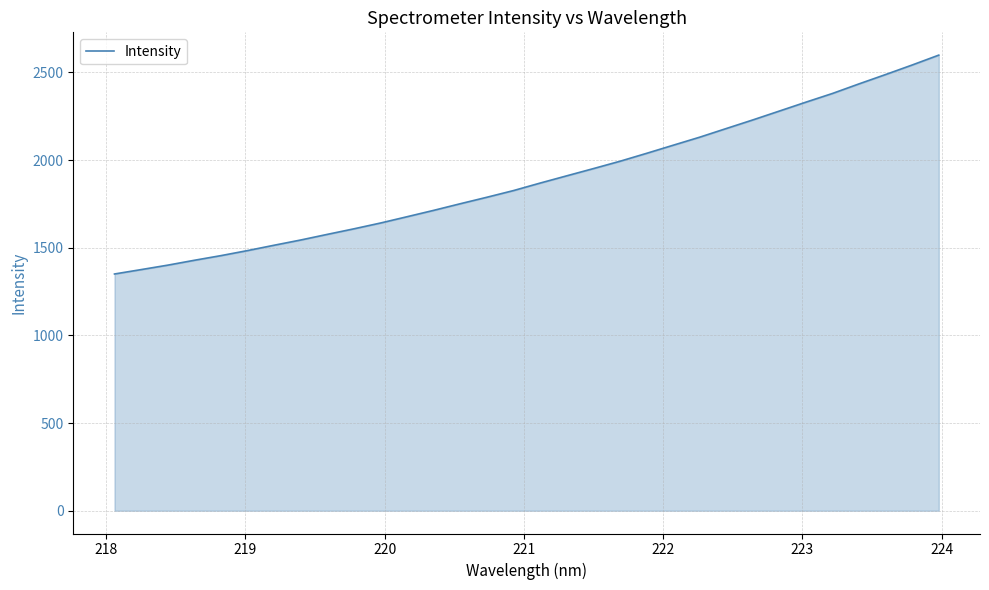

Reading left to right, extract all data points from this chart.

1350.1	1375.1	1400.5	1428.3	1454.8	1483.6	1514.1	1544.0	1576.2	1607.8	1640.9	1676.9	1713.2	1751.0	1787.9	1826.0	1868.7	1910.0	1951.1	1992.9	2038.1	2084.3	2130.3	2179.6	2228.8	2279.4	2330.2	2379.8	2434.5	2487.7	2542.1	2598.3